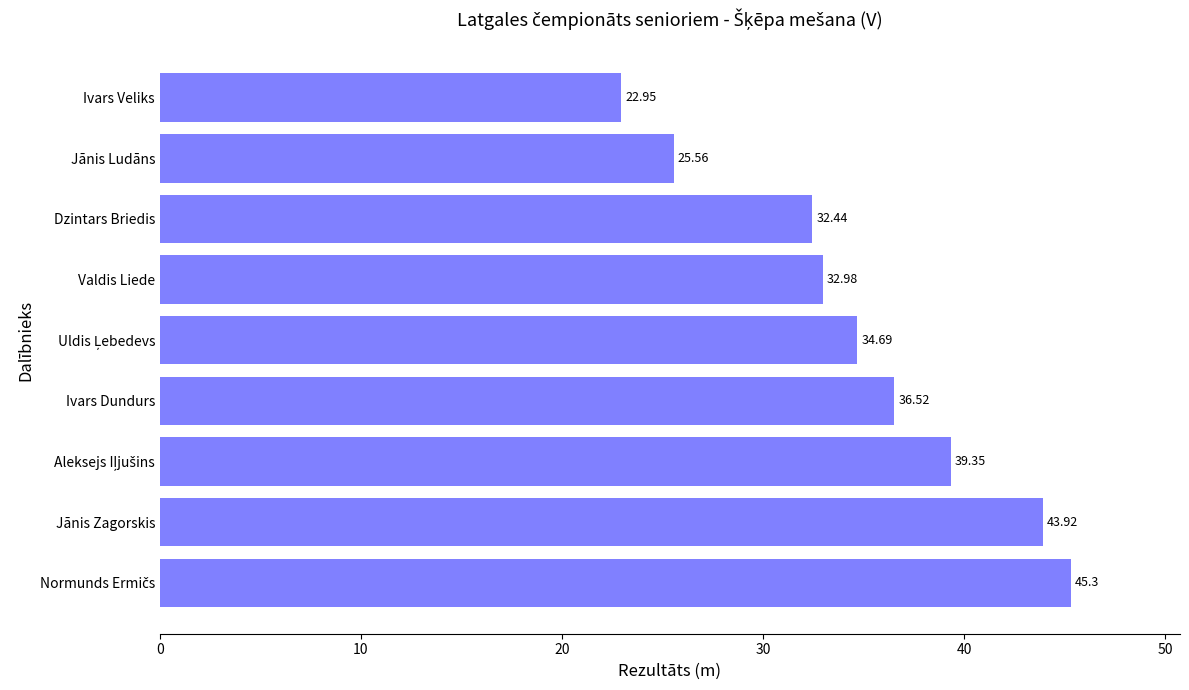

How many bars are there in total?

9